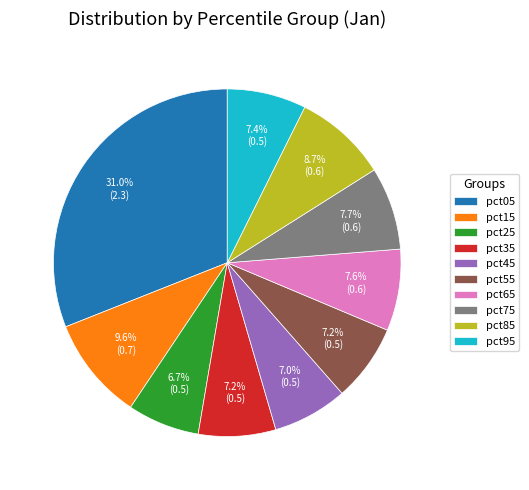

To the nearest percent, what is the average slice percentage?

10%